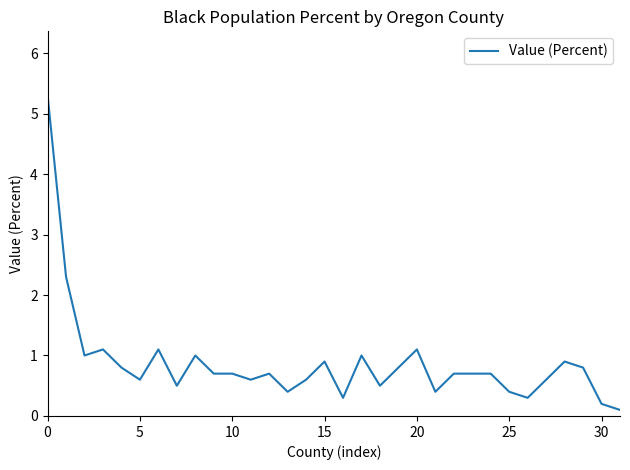

What is the maximum value shown in the chart?

5.3